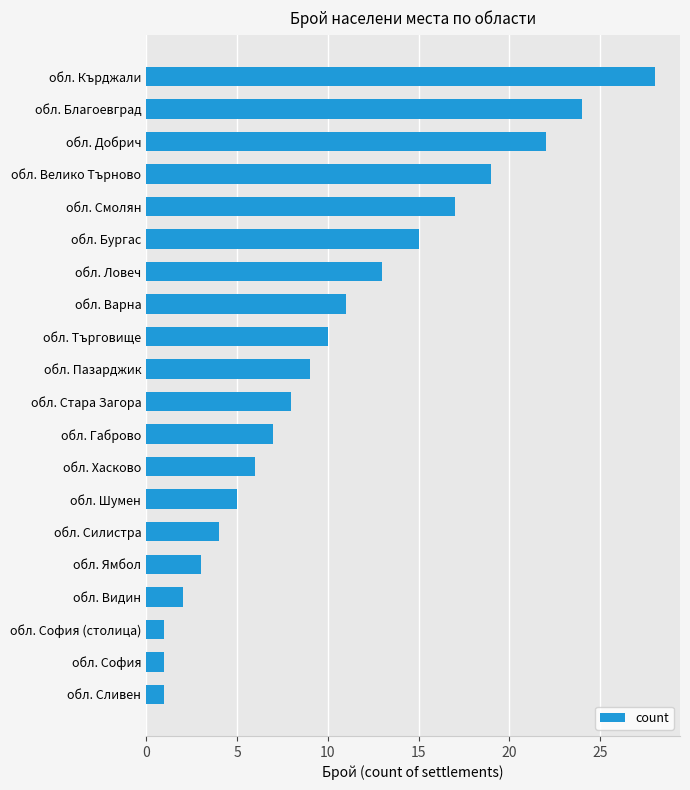

What is the difference between the second highest and second lowest values?

23